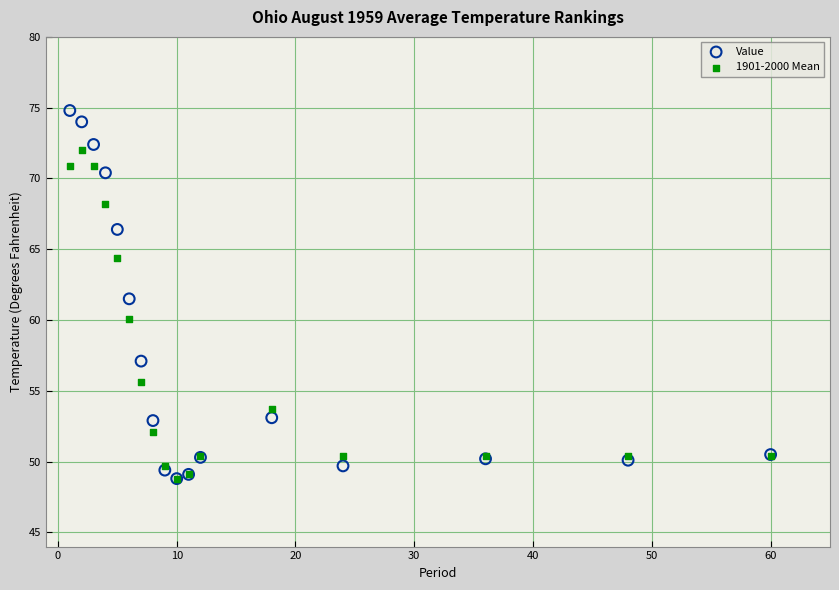

In the Value series, what Y value is closest to 61?

61.5